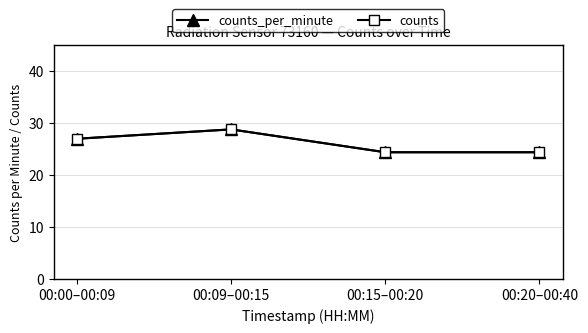

At which category does counts_per_minute reach its first local peak?

00:09–00:15